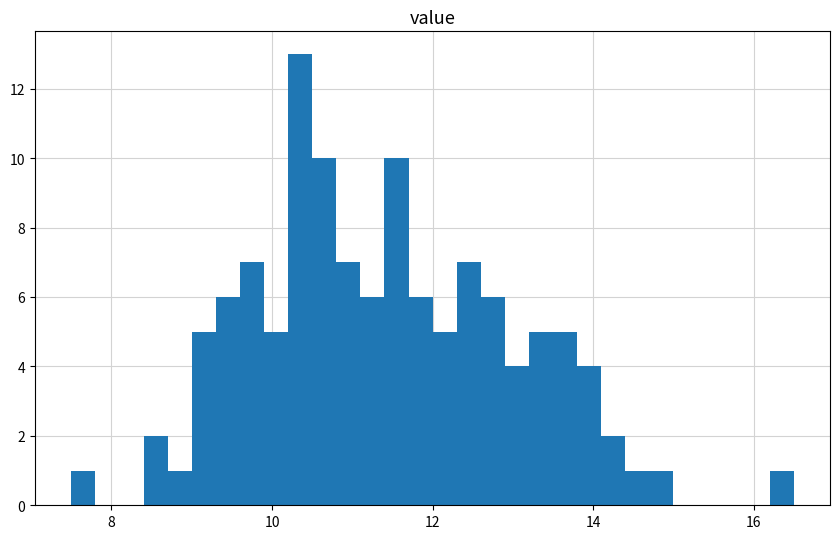

Read against the x-axis, roughly where is the centre of the tallest bar?

10.4